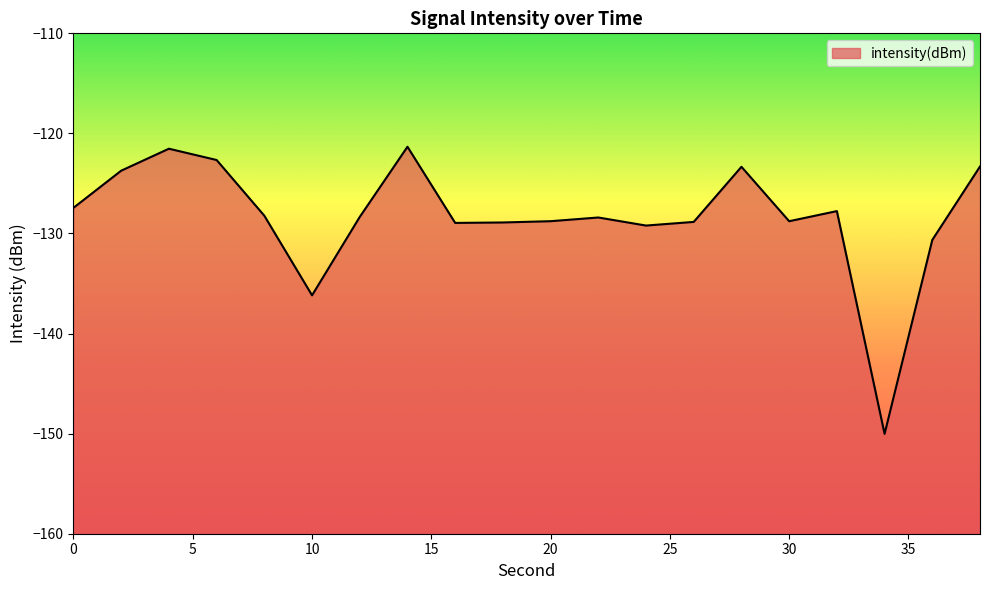

What is the difference between the values at 16 and 20?

0.2